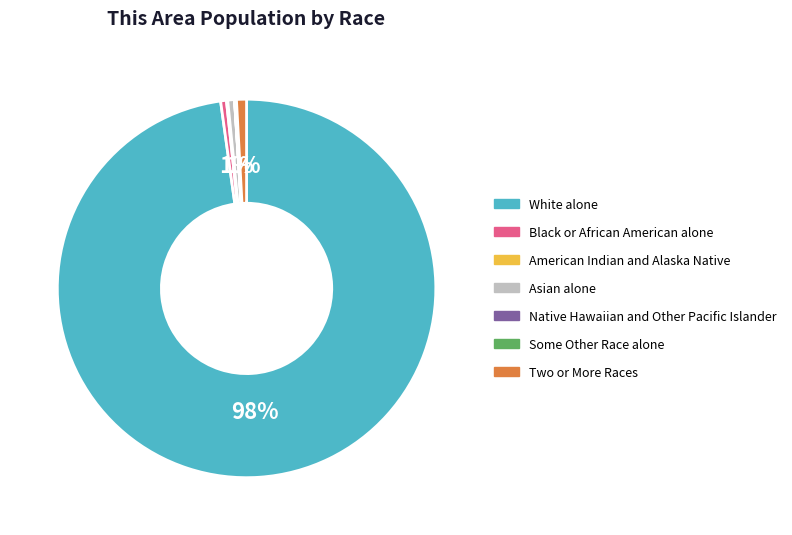

Does Asian alone account for over 50% of the chart?

No